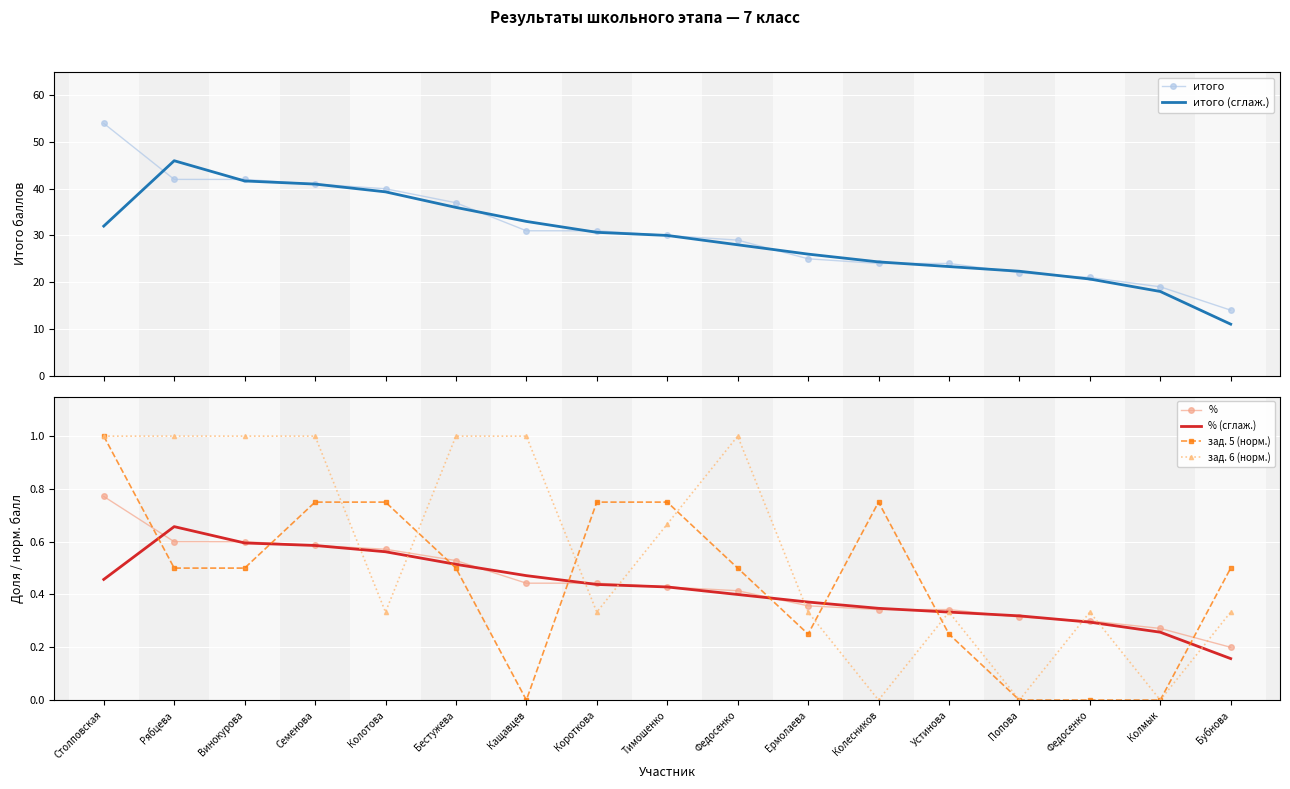

Which series changed the most between Винокурова and Ермолаева?

итого